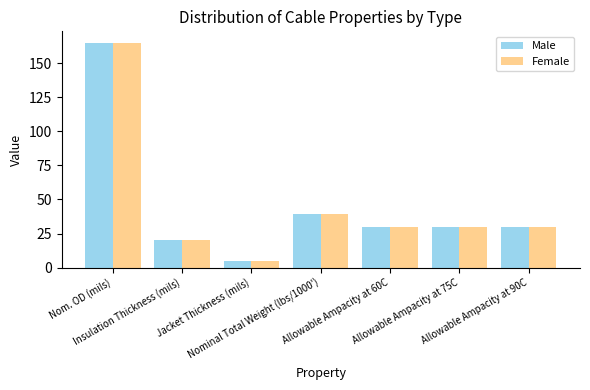

Reading right to left, transcribe all the data shown in this chart.

Male: 30	30	30	39	5	20	165
Female: 30	30	30	39	5	20	165